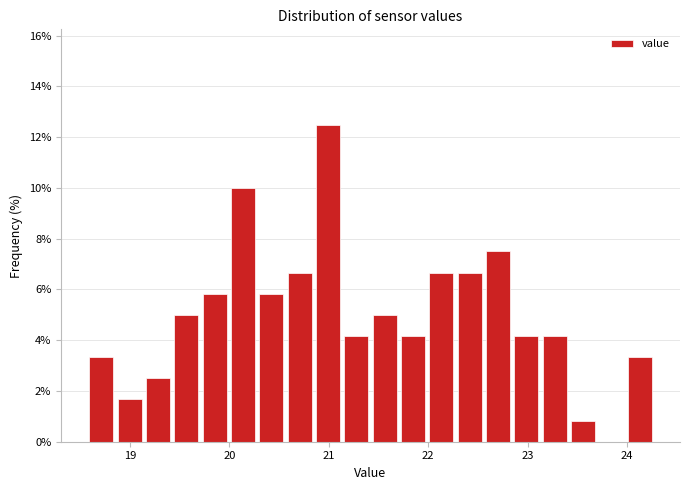

Read against the x-axis, roughly where is the centre of the tallest bar?

21.0